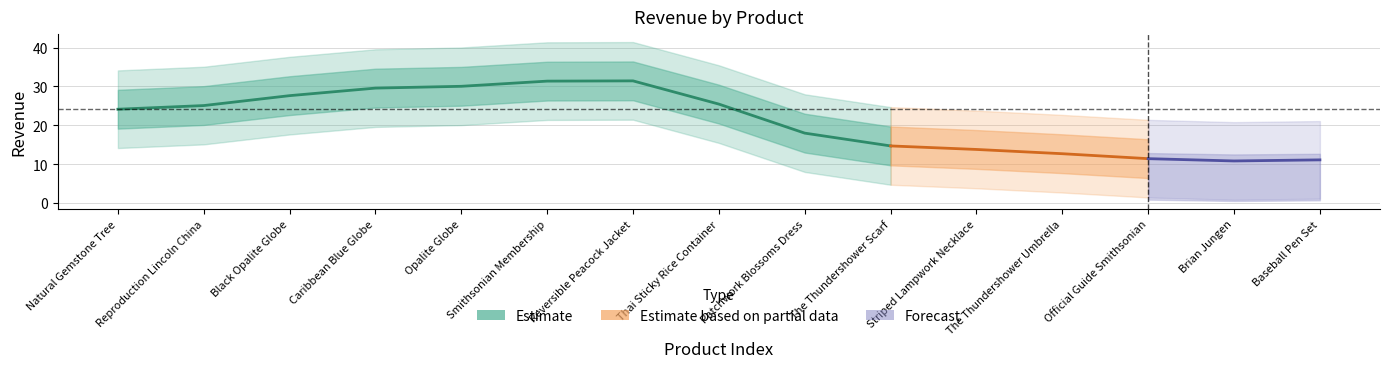

Between Reversible Peacock Jacket and Striped Lampwork Necklace, which is larger?

Reversible Peacock Jacket